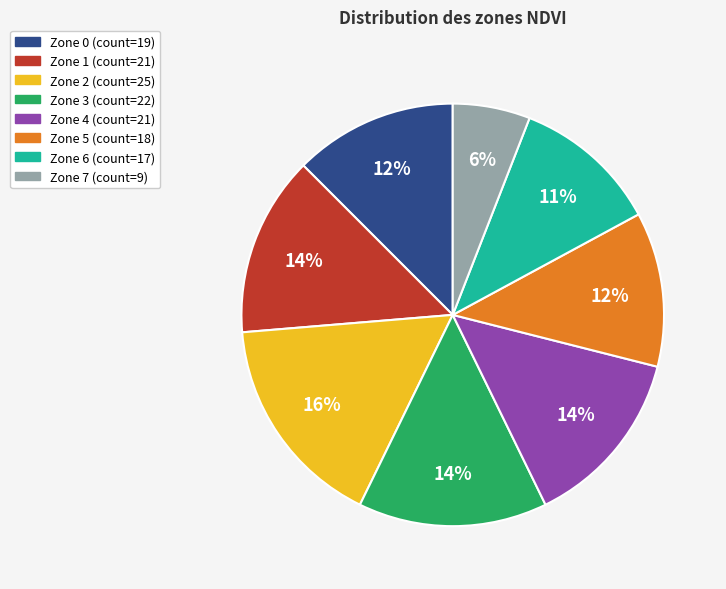

Is it true that Zone 6 is 6% of the pie?

False